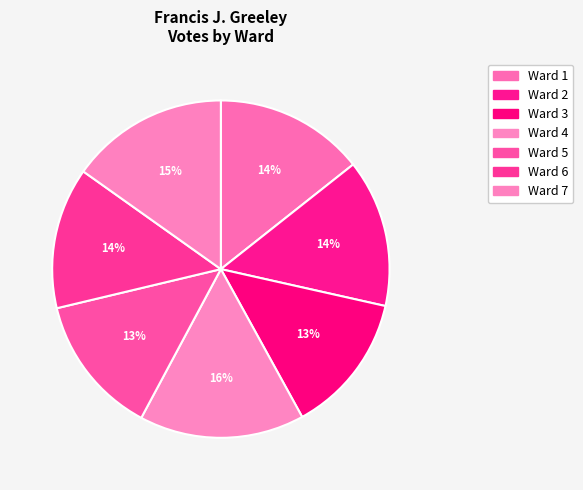

To the nearest percent, what is the average slice percentage?

14%